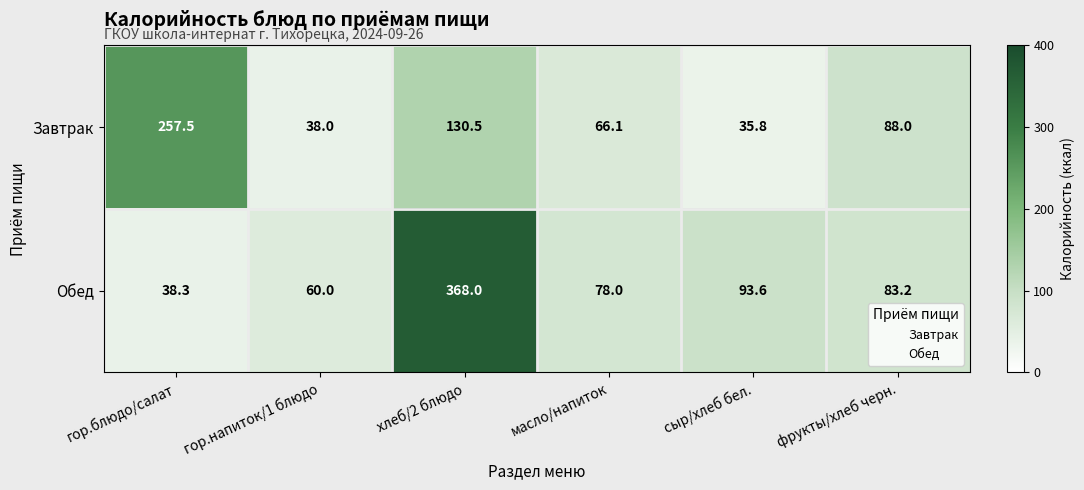

Which series has the largest total across all categories?

Обед